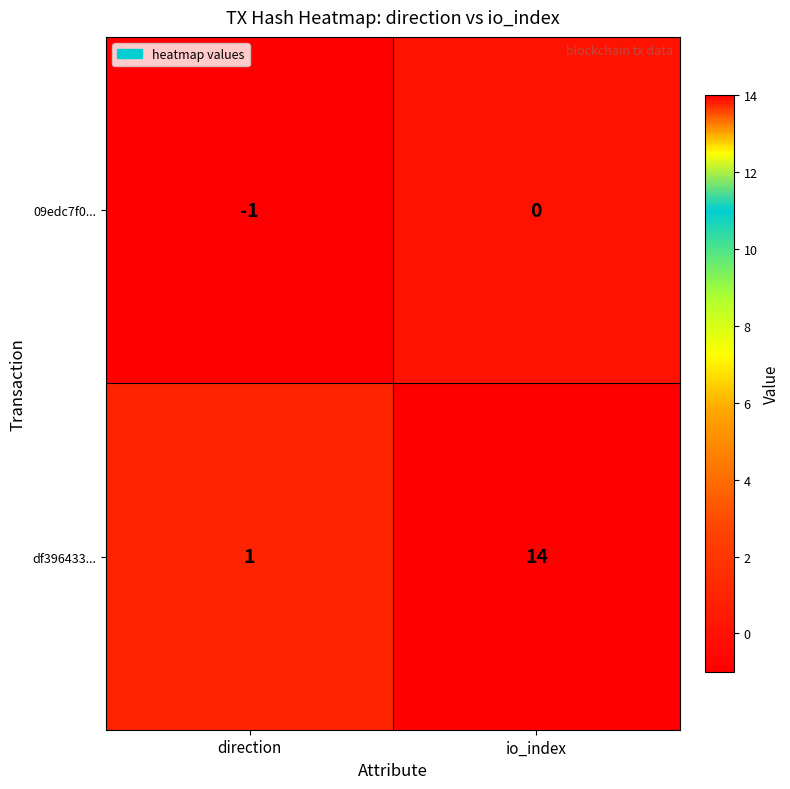

Rank the series by their average value, from lowest to highest.

09edc7f0..., df396433...